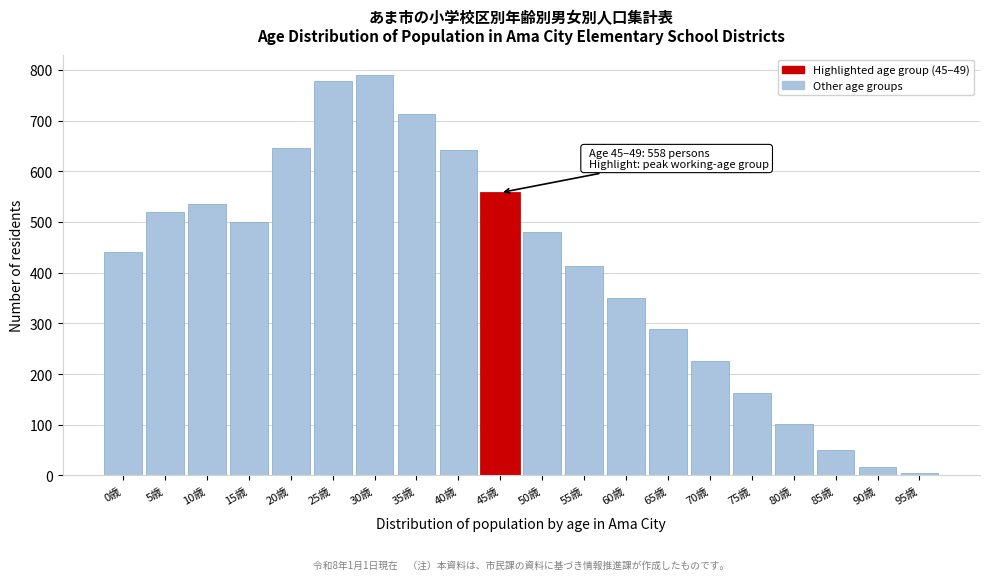

Reading left to right, transcribe all the data shown in this chart.

0歳=440	5歳=519	10歳=536	15歳=500	20歳=647	25歳=778	30歳=791	35歳=714	40歳=642	45歳=558	50歳=480	55歳=413	60歳=350	65歳=288	70歳=225	75歳=163	80歳=101	85歳=50	90歳=16	95歳=5